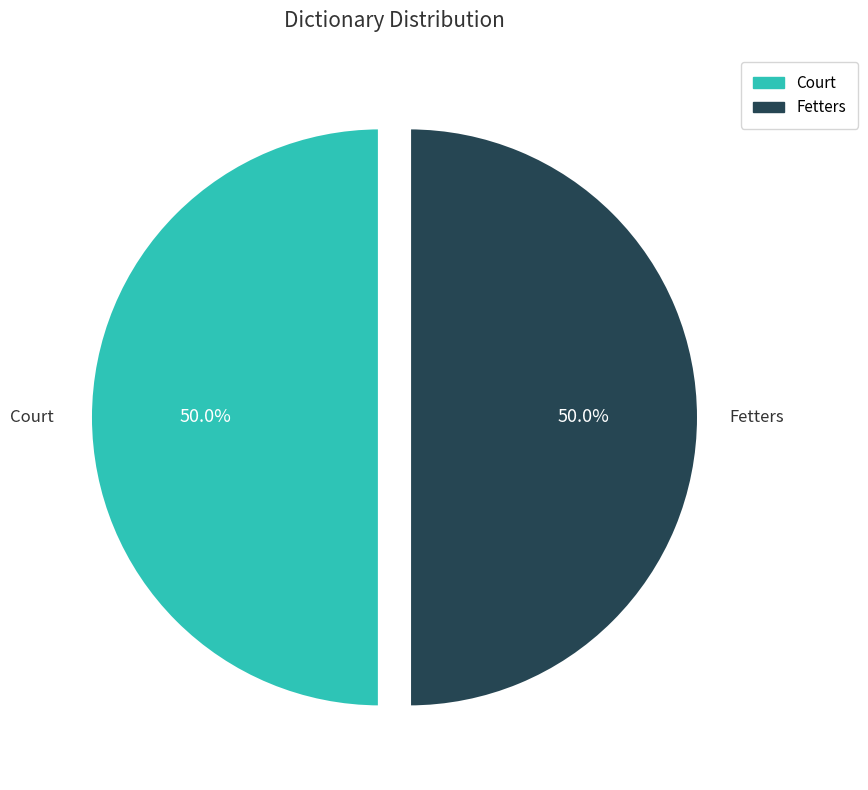

What is the ratio of the value at Court to the value at Fetters?

1.0